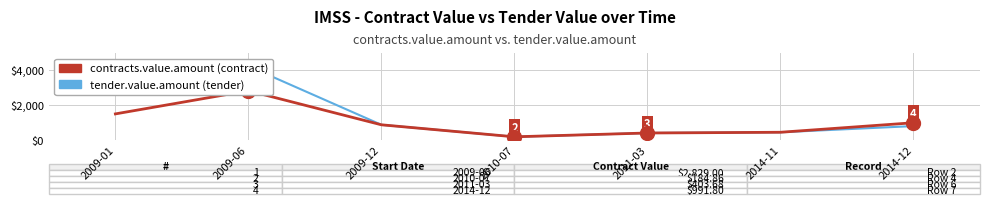

What is the average value of the tender.value.amount series?

1378.1